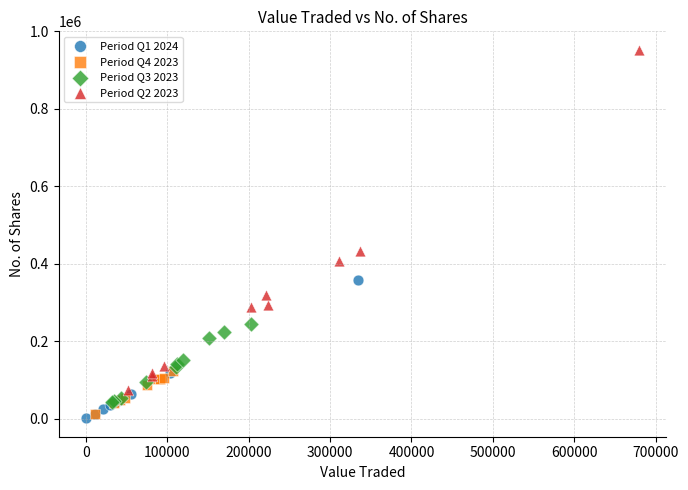

Which series has the largest Y range (max minus min)?

Period Q2 2023